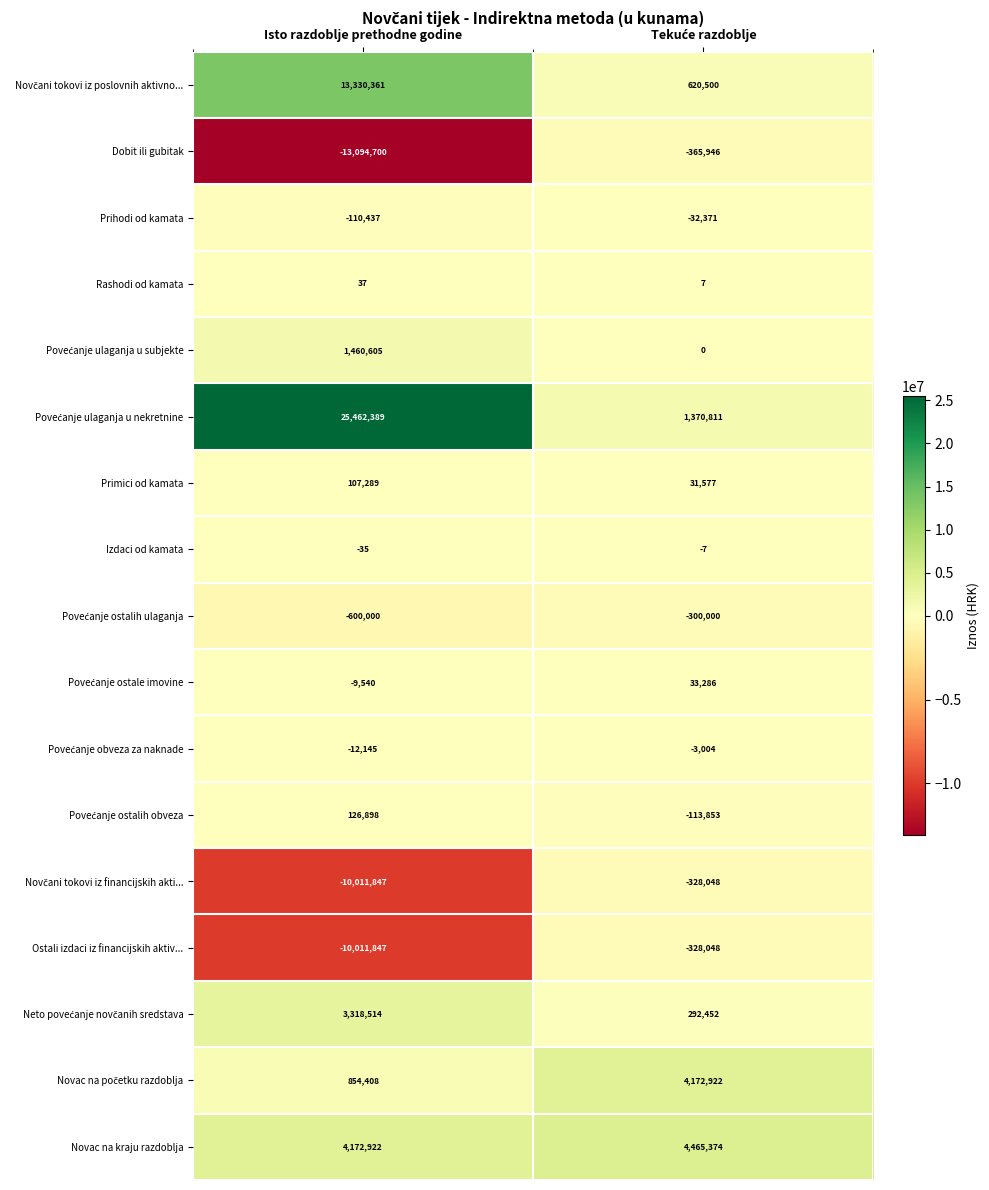

The value of Novac na kraju razdoblja at Isto razdoblje prethodne godine is 4172922. True or false?

True